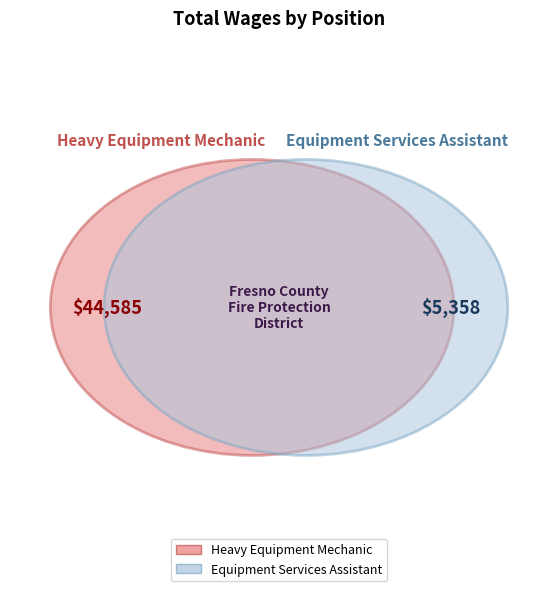

Count the number of slices in the pie.

2